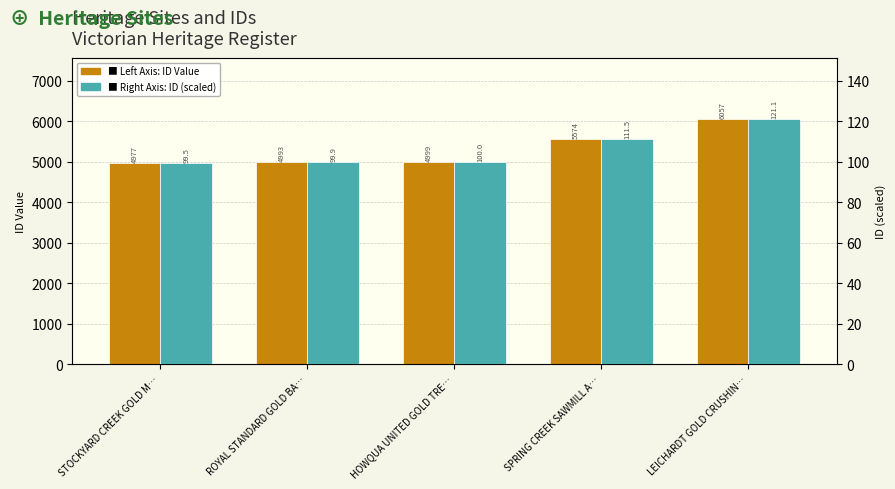

How many groups of bars are there?

5